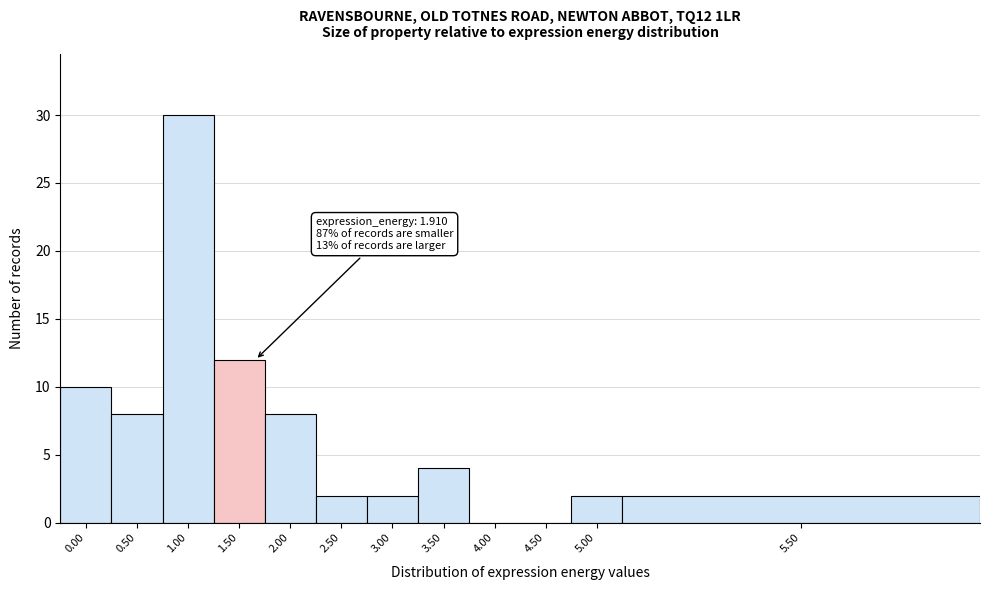

Reading left to right, extract all data points from this chart.

0.00=10	0.50=8	1.00=30	1.50=12	2.00=8	2.50=2	3.00=2	3.50=4	4.00=0	4.50=0	5.00=2	5.50=2